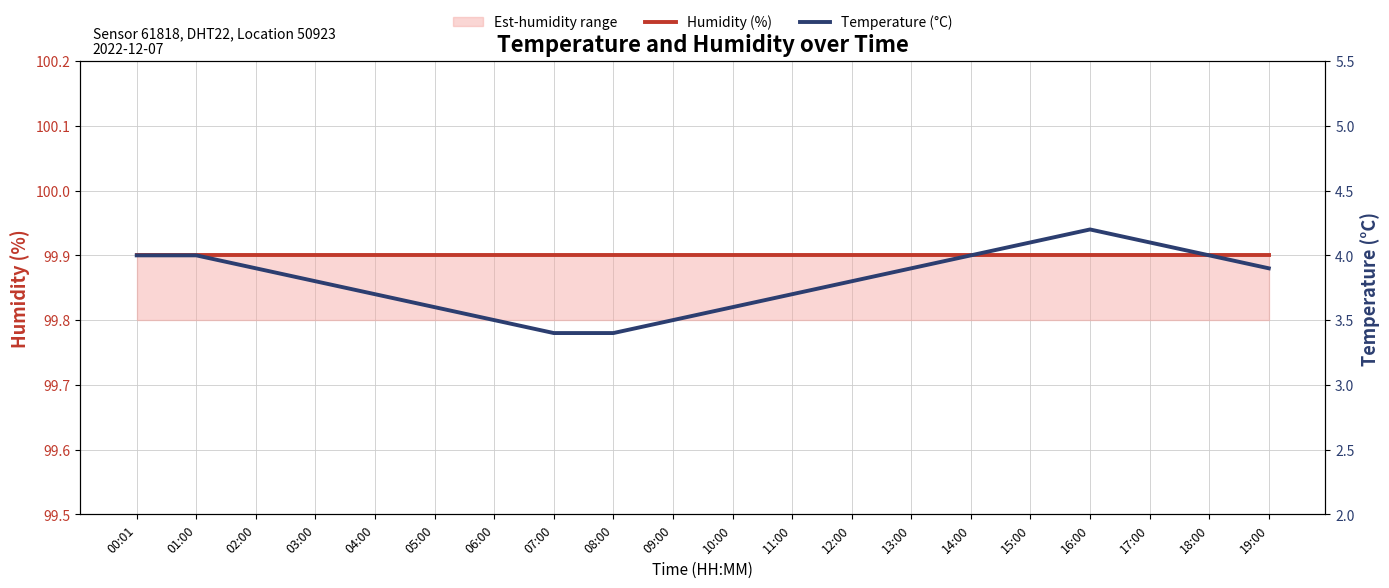

True or false: Humidity (%) and Temperature (°C) intersect in this chart.

False